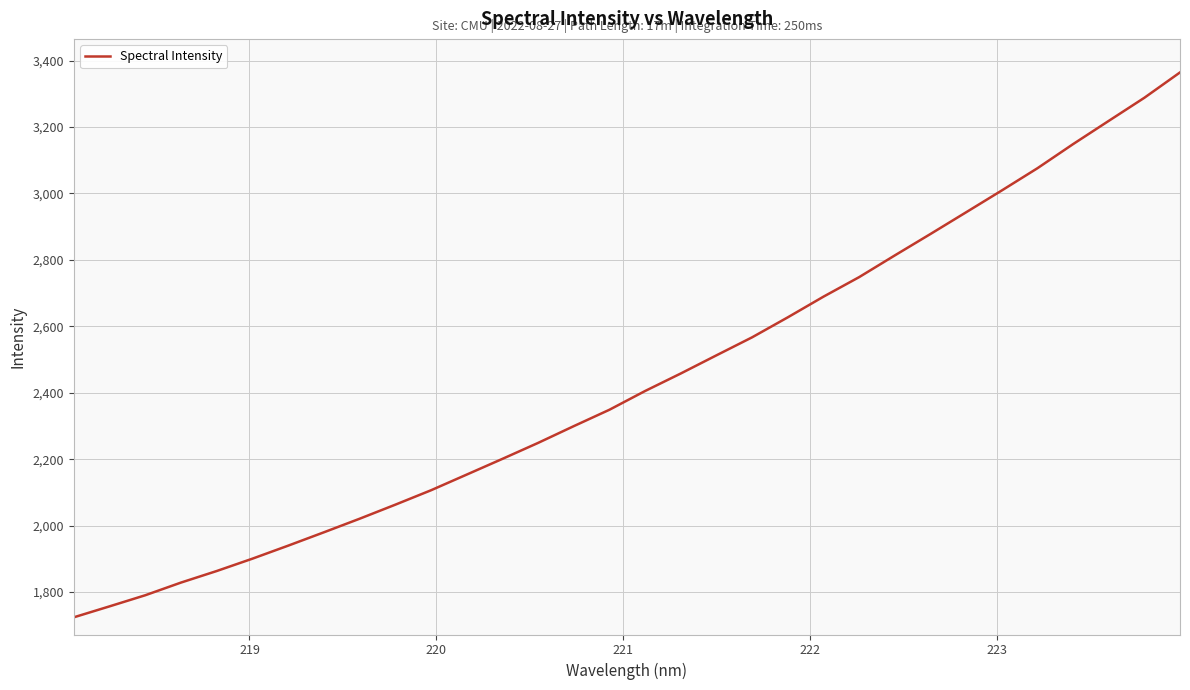

What is the minimum value shown in the chart?

1724.2